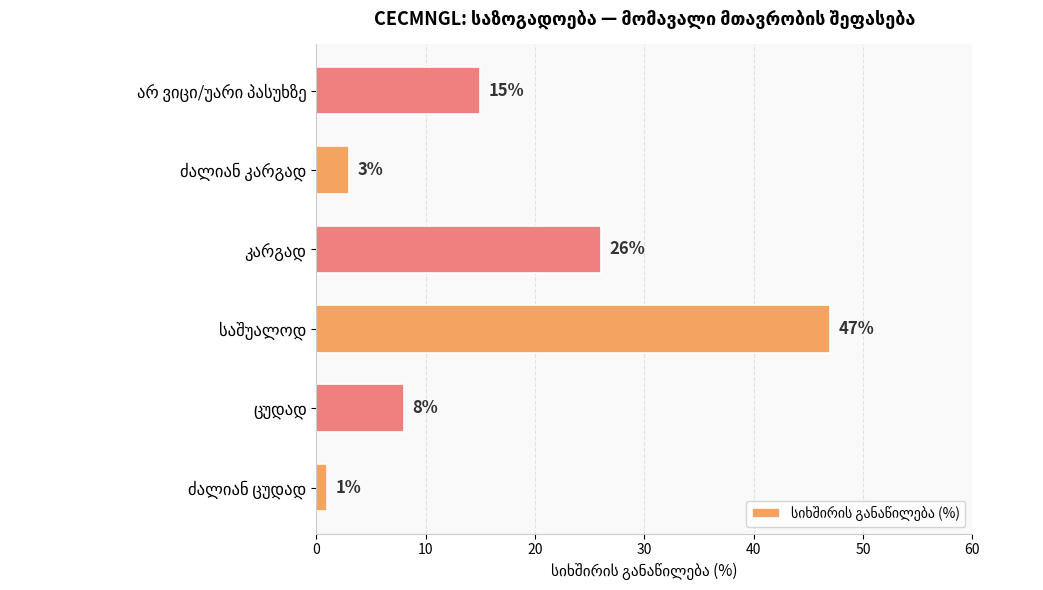

What is the average value?

17